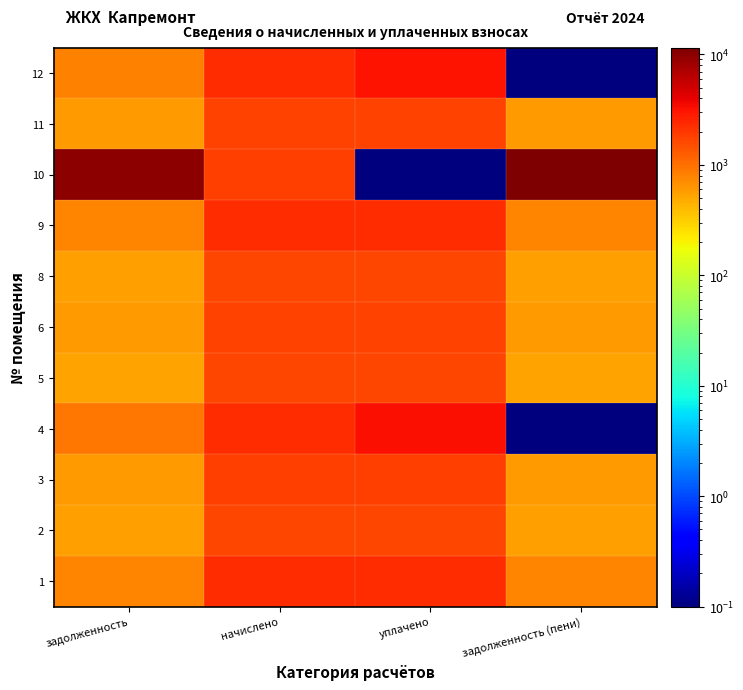

Reading left to right, transcribe all the data shown in this chart.

1: задолженность=760.1	начислено=2280.2	уплачено=2280.2	задолженность (пени)=760.1
2: задолженность=548.7	начислено=1646.0	уплачено=1646.0	задолженность (пени)=548.7
3: задолженность=595.1	начислено=1785.3	уплачено=1785.3	задолженность (пени)=595.1
4: задолженность=927.6	начислено=2320.6	уплачено=3248.2	задолженность (пени)=0.1
5: задолженность=543.8	начислено=1631.4	уплачено=1631.4	задолженность (пени)=543.8
6: задолженность=592.7	начислено=1778.0	уплачено=1778.0	задолженность (пени)=592.7
8: задолженность=568.2	начислено=1704.7	уплачено=1704.7	задолженность (пени)=568.2
9: задолженность=773.5	начислено=2320.6	уплачено=2320.6	задолженность (пени)=773.5
10: задолженность=9717.3	начислено=1822.0	уплачено=0.1	задолженность (пени)=11539.3
11: задолженность=573.1	начислено=1719.4	уплачено=1719.4	задолженность (пени)=573.1
12: задолженность=790.2	начислено=2335.2	уплачено=3167.3	задолженность (пени)=0.1